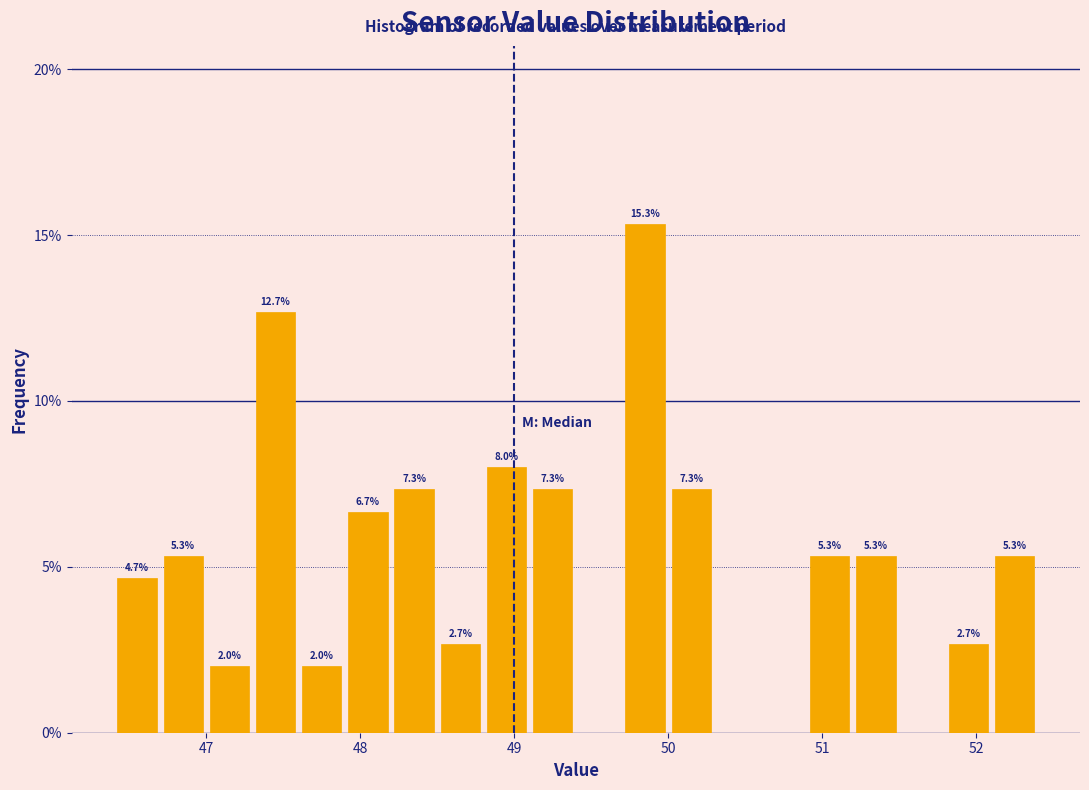

Around what value on the x-axis is the tallest bar? Give the approximate position of its centre, as read against the axis.

49.9